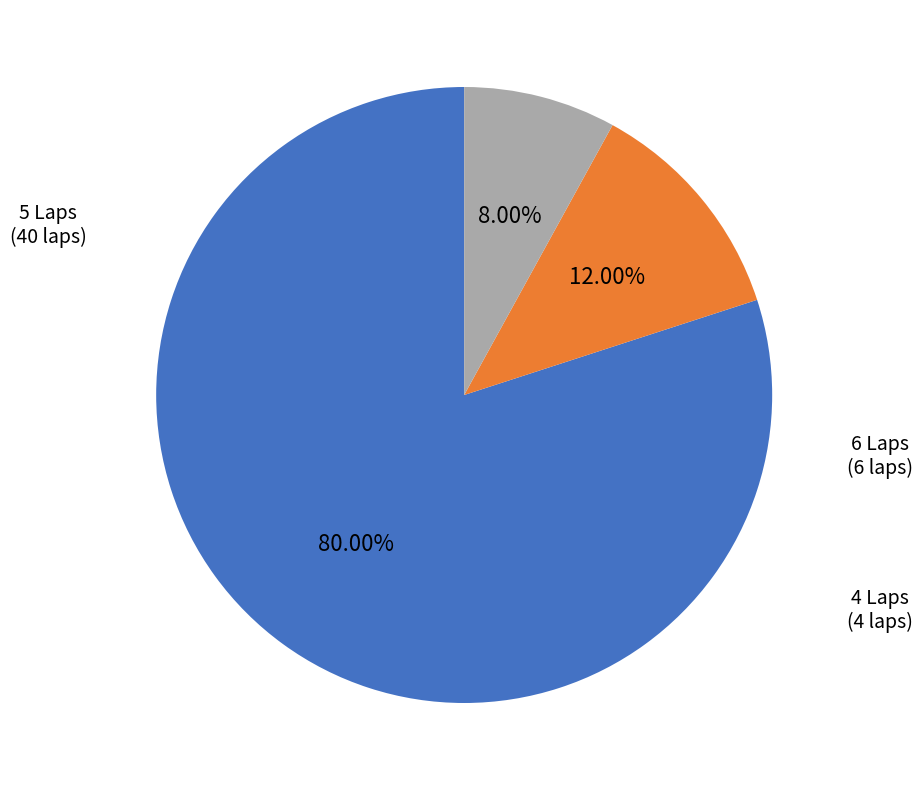

Is there a majority slice in this chart?

Yes